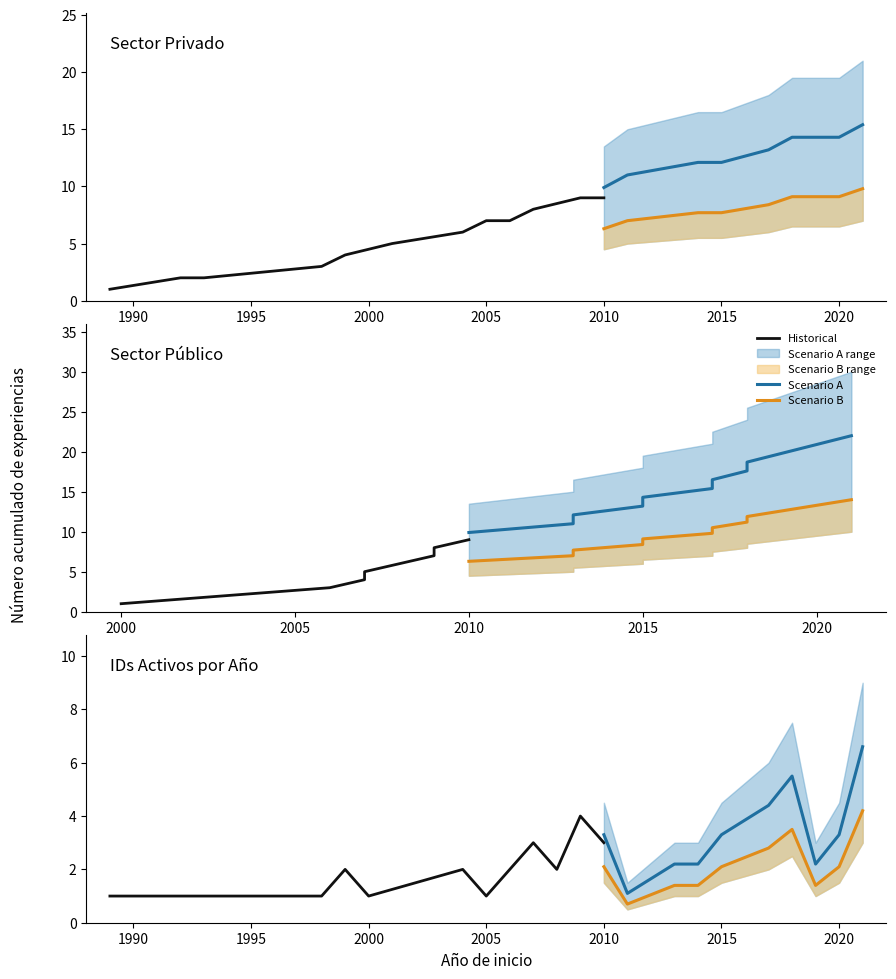

True or false: Pública has a value of 10 at 9.

True